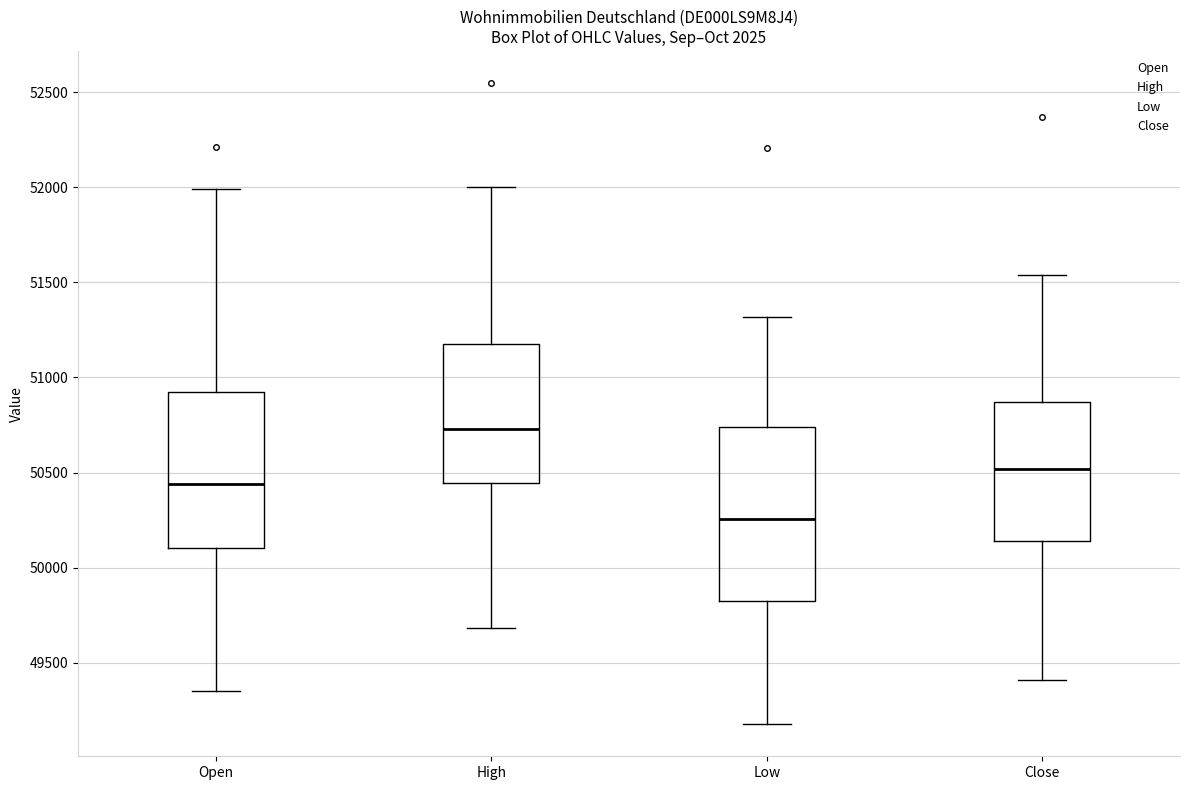

Which box's median line is the highest?

High